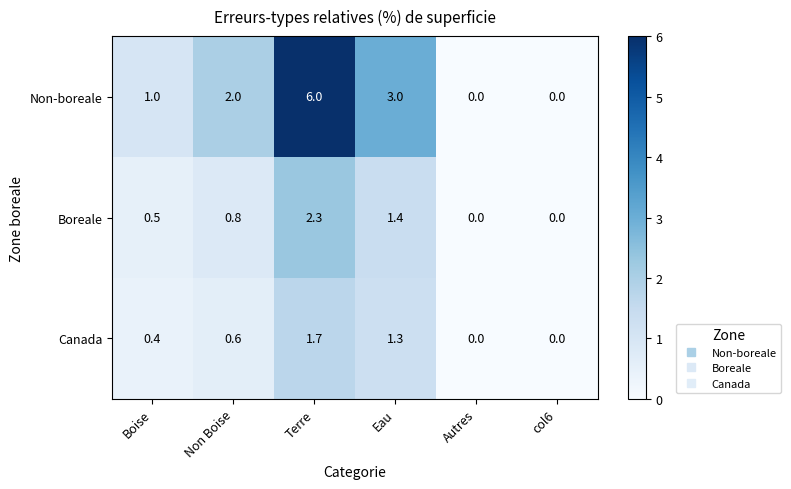

Rank the series at Terre from highest to lowest value.

Non-boreale, Boreale, Canada